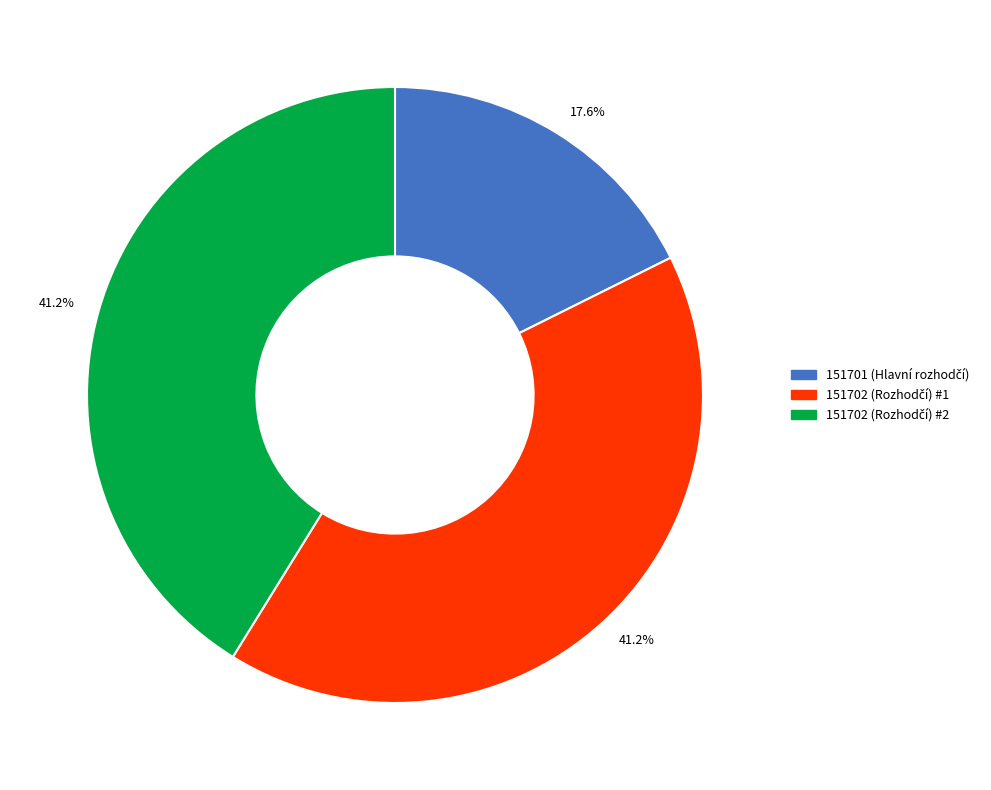

How many slices are in this pie chart?

3